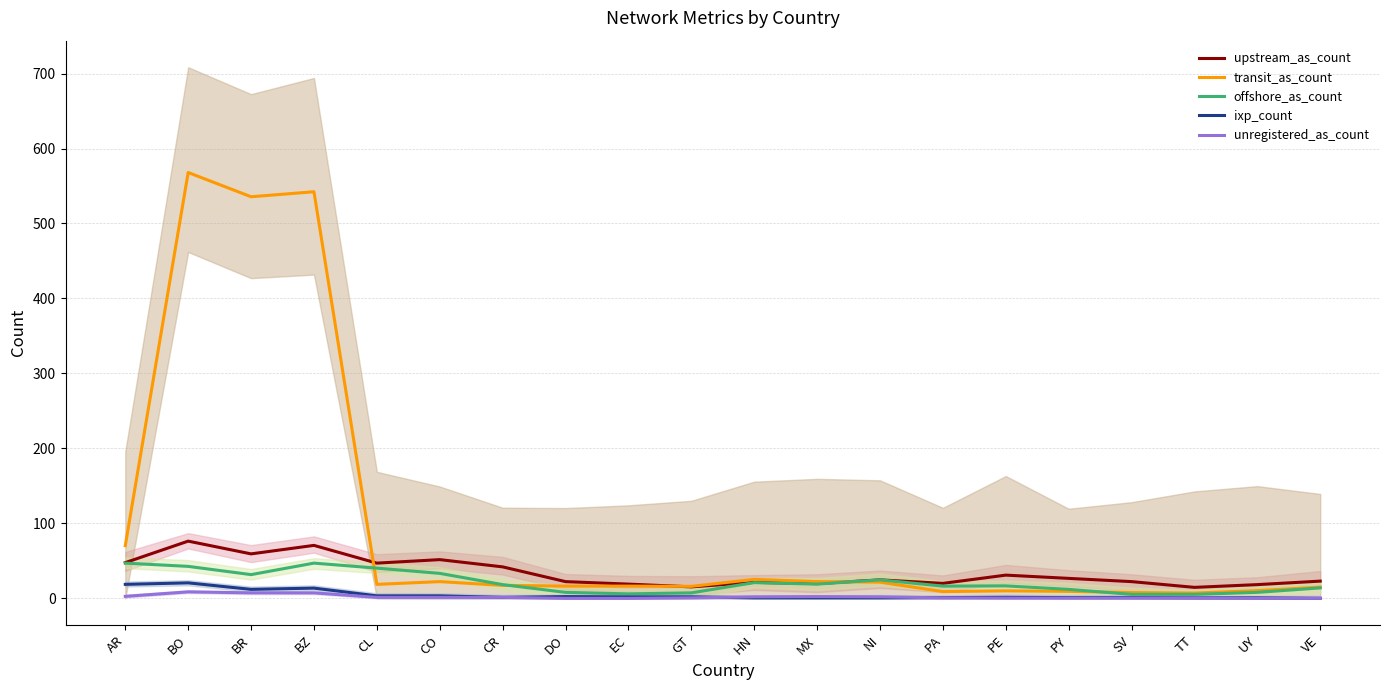

What is the sum of the upstream_as_count values at EC and CL?

66.0